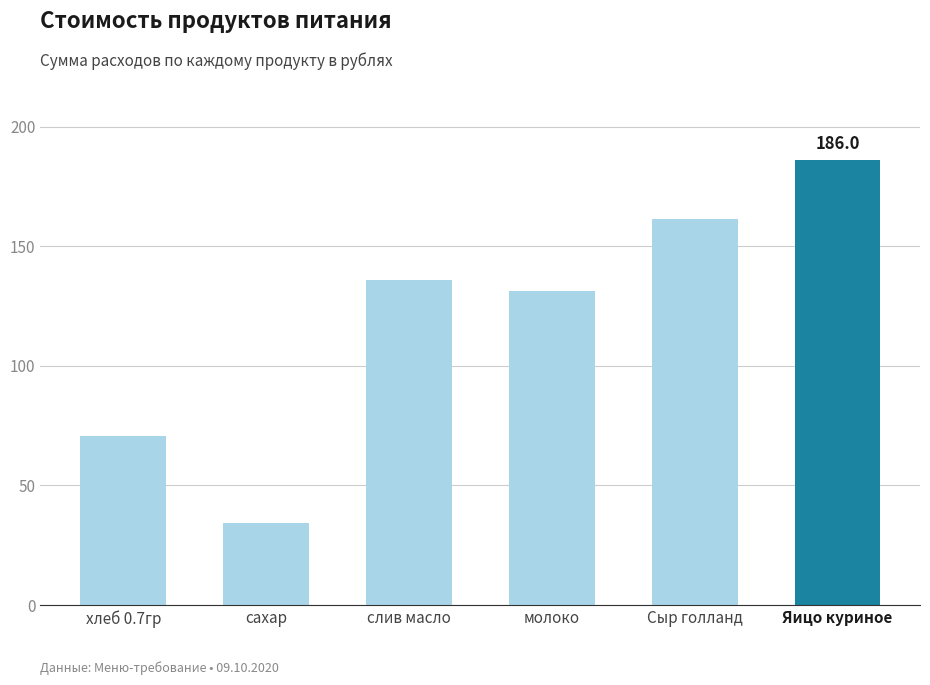

What is the difference between the maximum and minimum values?

151.9